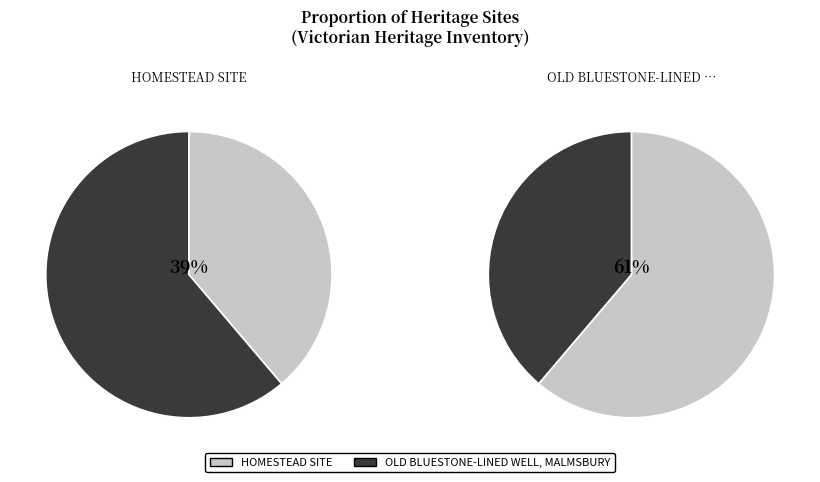

What percentage is the HOMESTEAD SITE slice, to the nearest percent?

39%